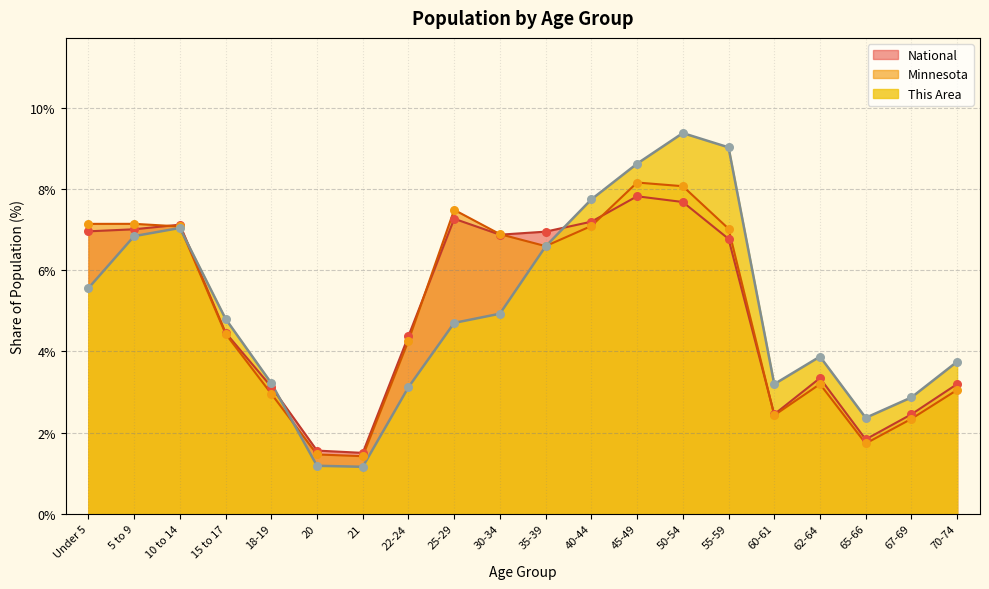

What are all the series names shown in the legend?

National, Minnesota, This Area